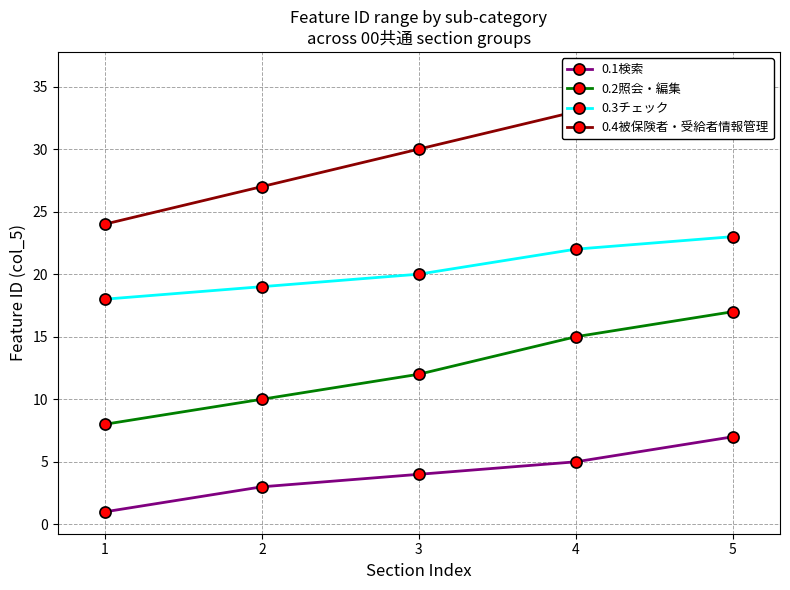

How many data points does each series have?

5